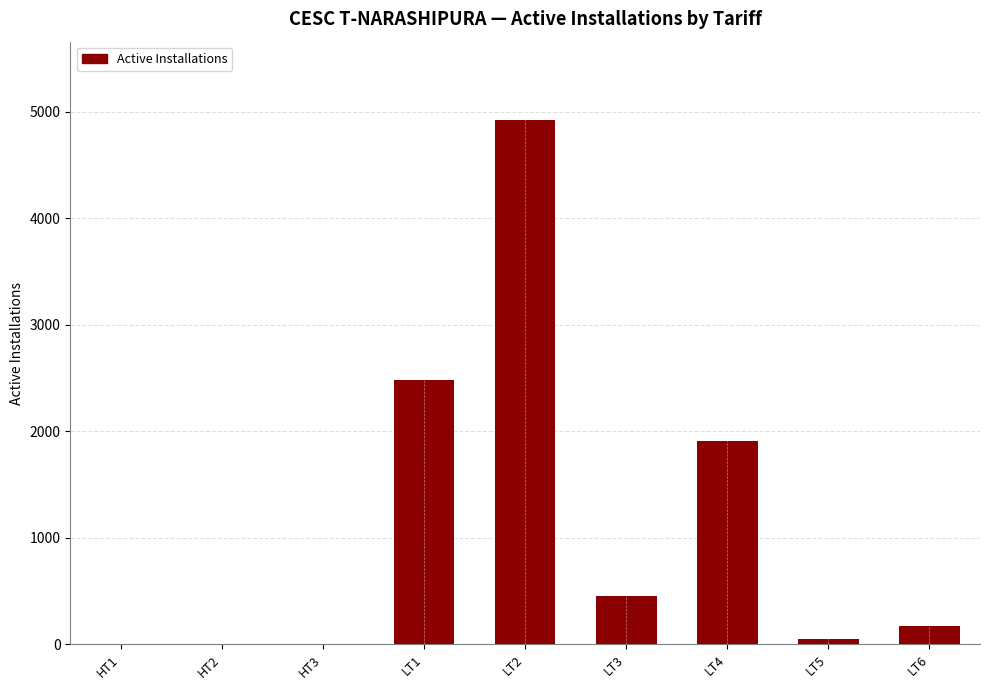

Are the bars horizontal?

No